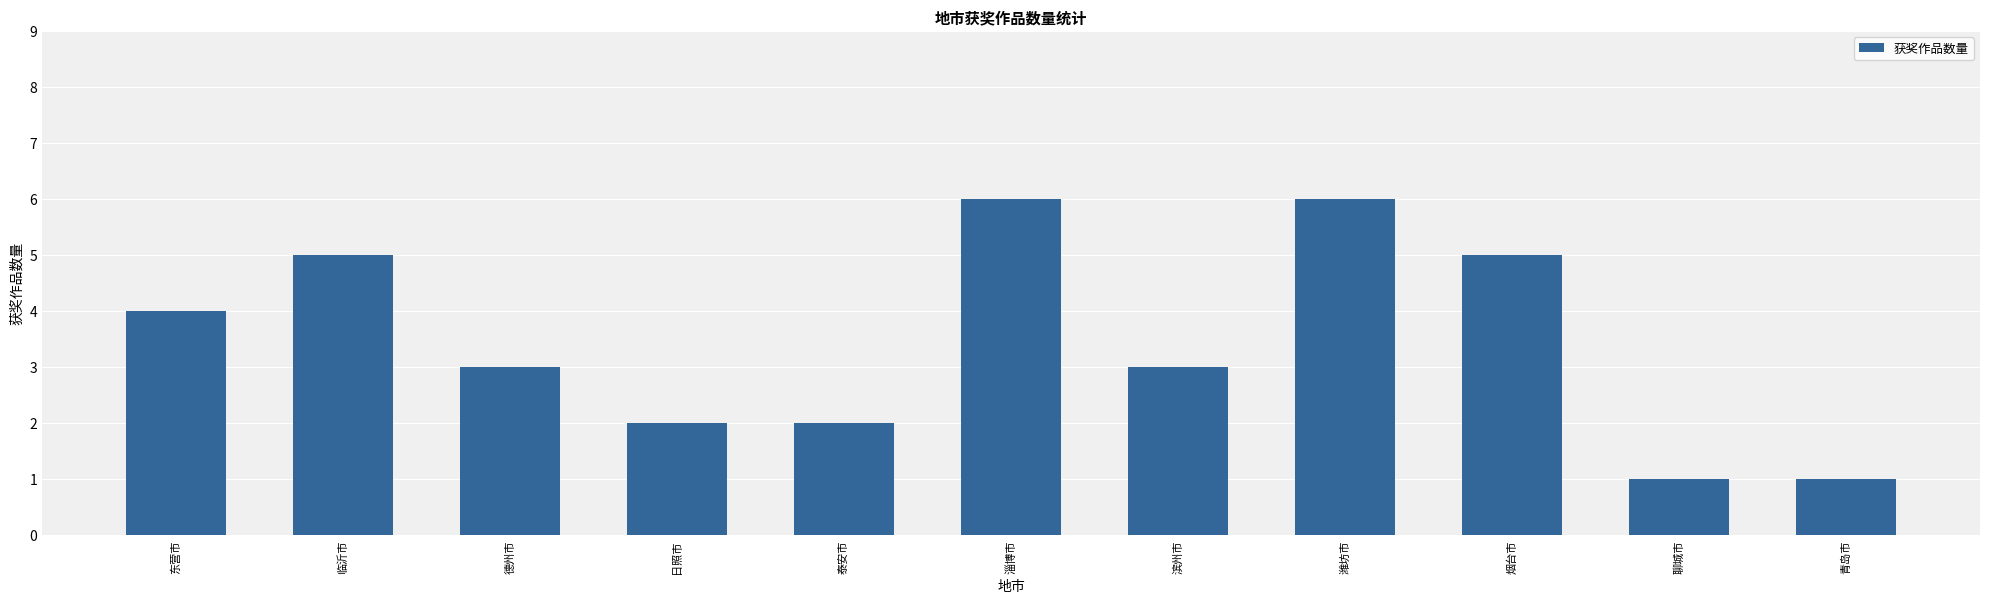

What value does the data have at 青岛市?

1